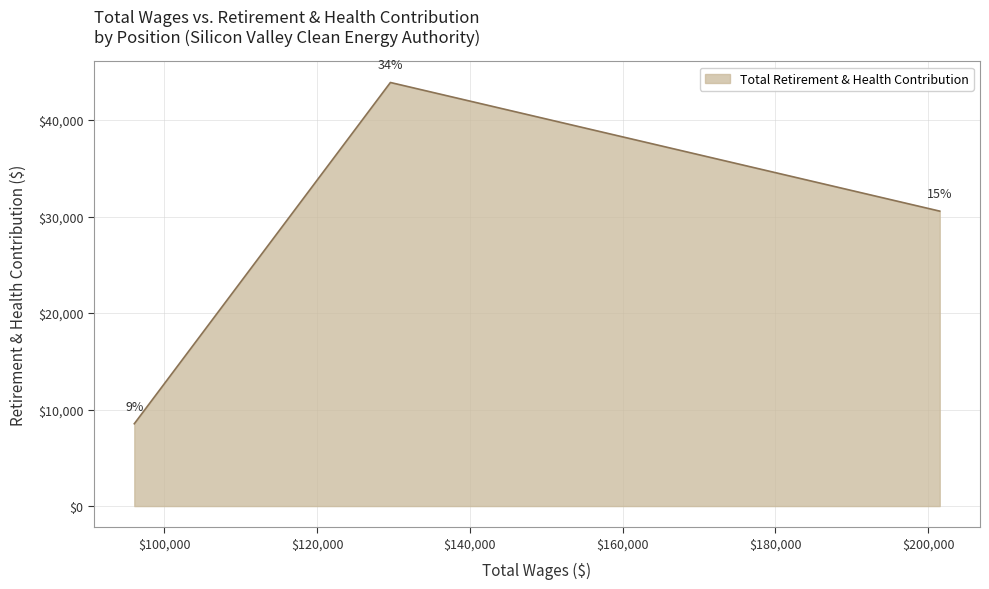

What is the difference between the maximum and minimum values?

35362